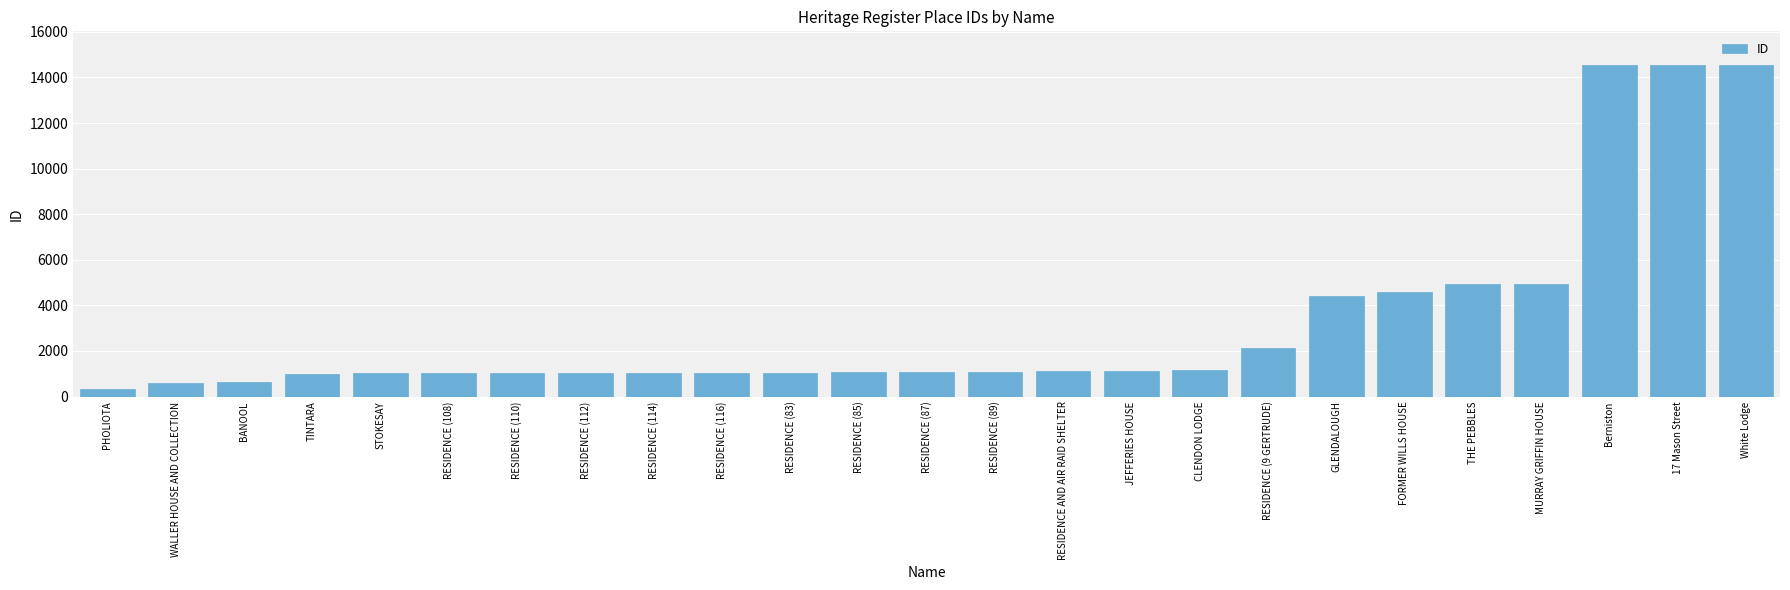

What is the smallest value displayed?

348